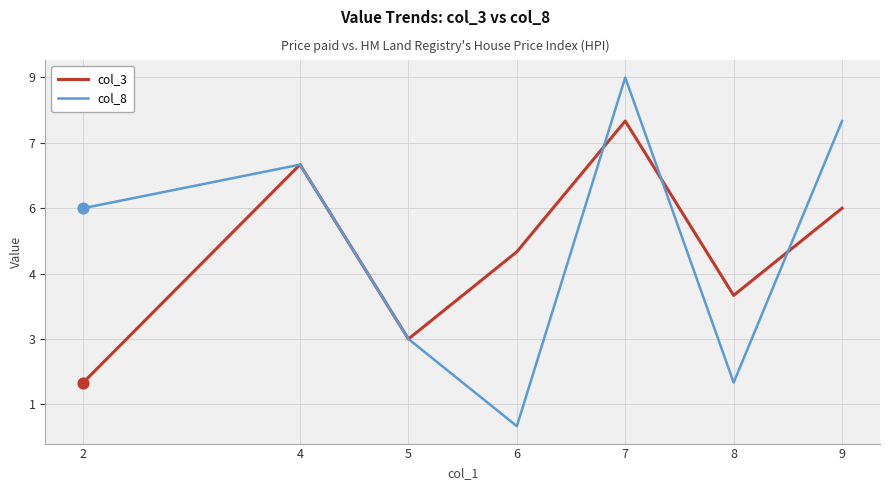

Is the value of col_8 at 6 greater than the value of col_3 at 9?

No